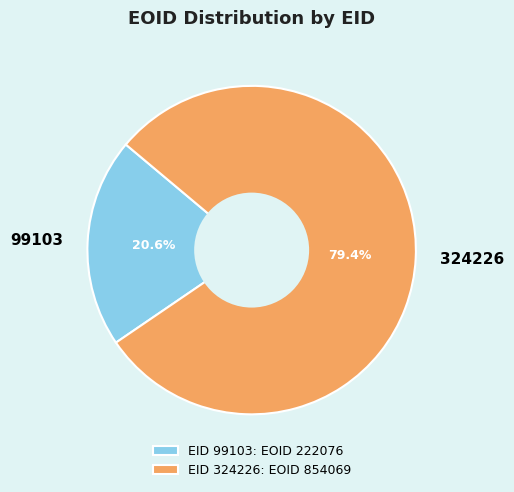

To the nearest percent, what is the combined percentage of 324226 and 99103?

100%